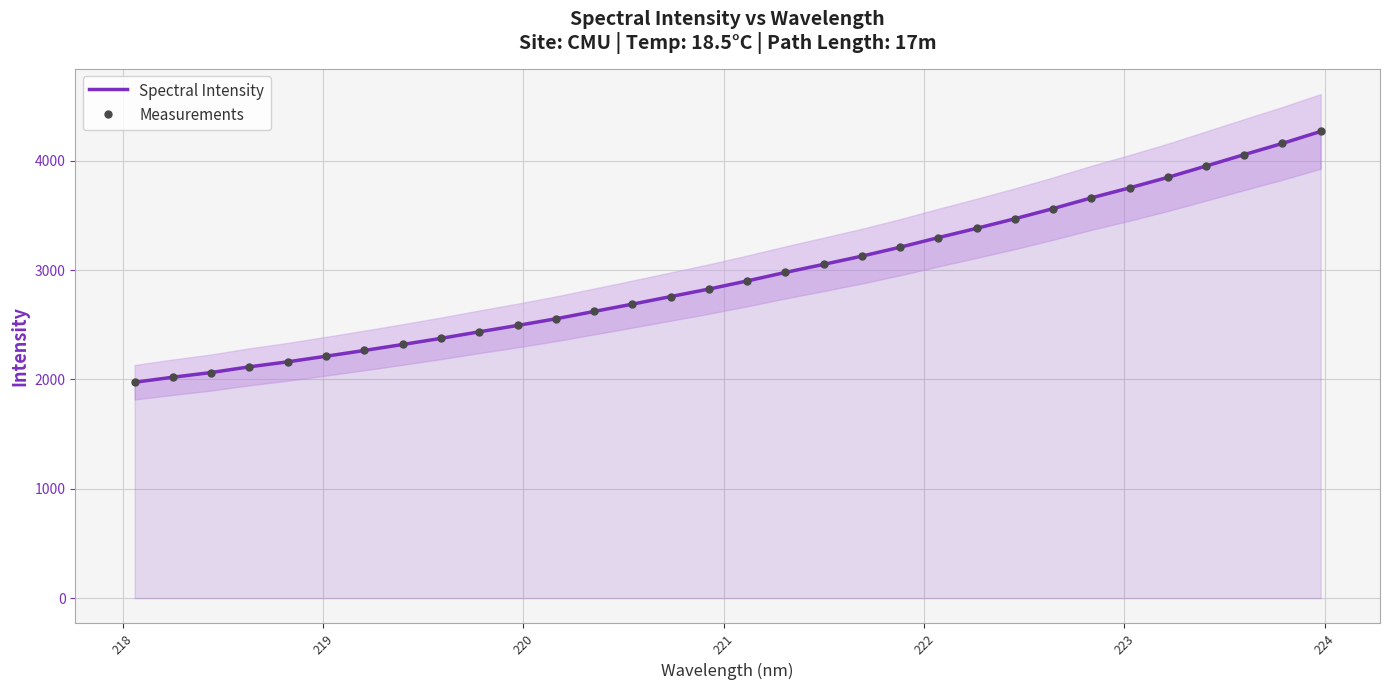

What are all the series names shown in the legend?

Spectral Intensity, Measurements